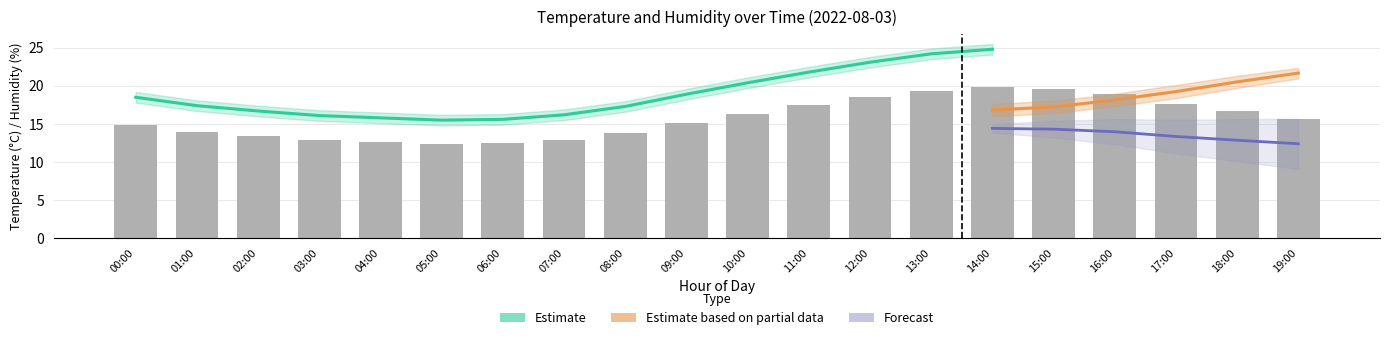

Does the chart contain any negative values?

No